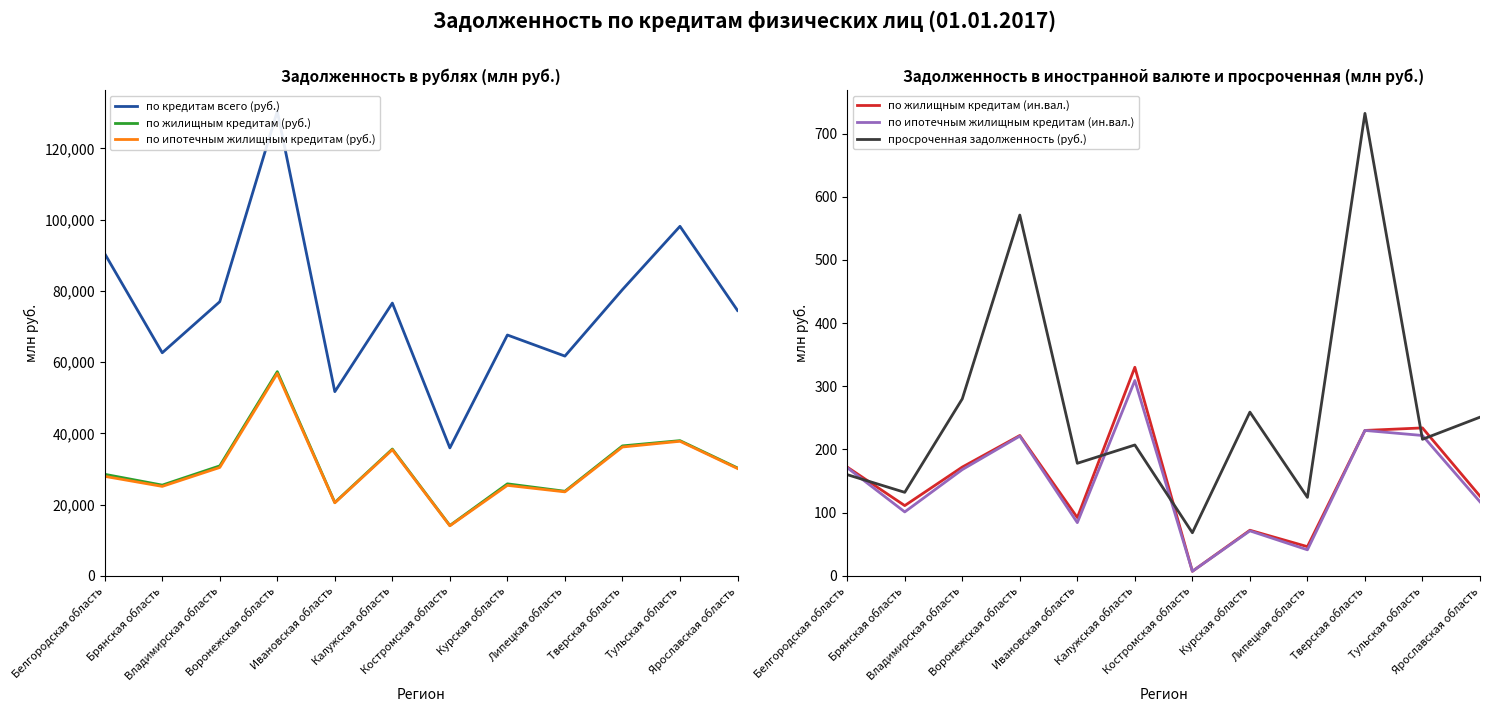

Which series changed the most between Ивановская область and Ярославская область?

по кредитам всего (руб.)